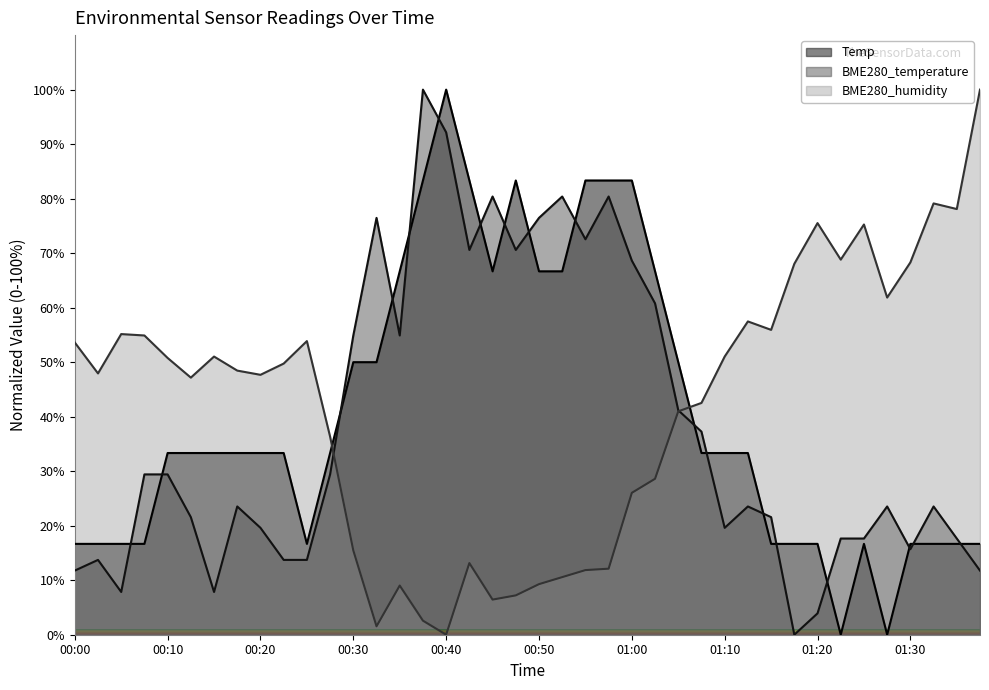

How many values in the BME280_humidity series exceed 48?

20